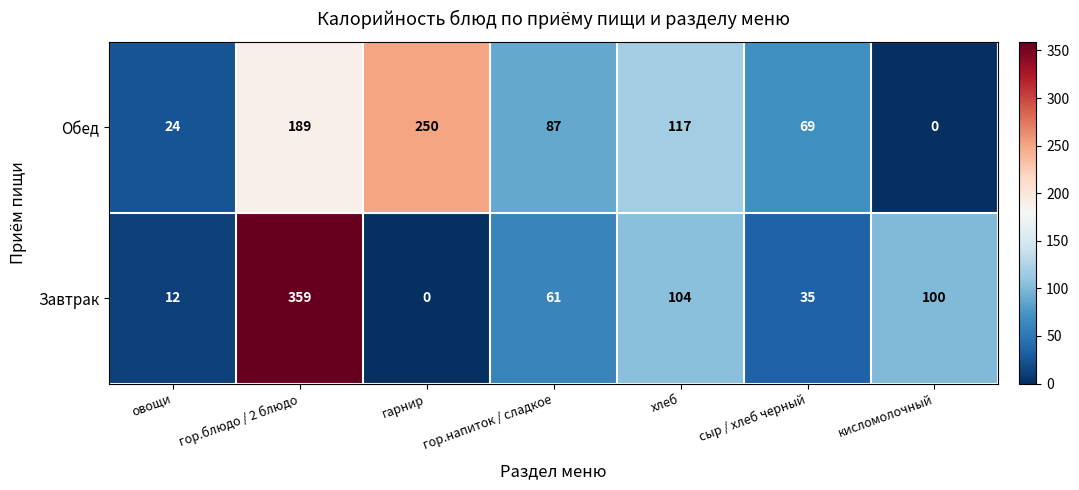

What is the difference between the second highest and minimum values in the Завтрак series?

104